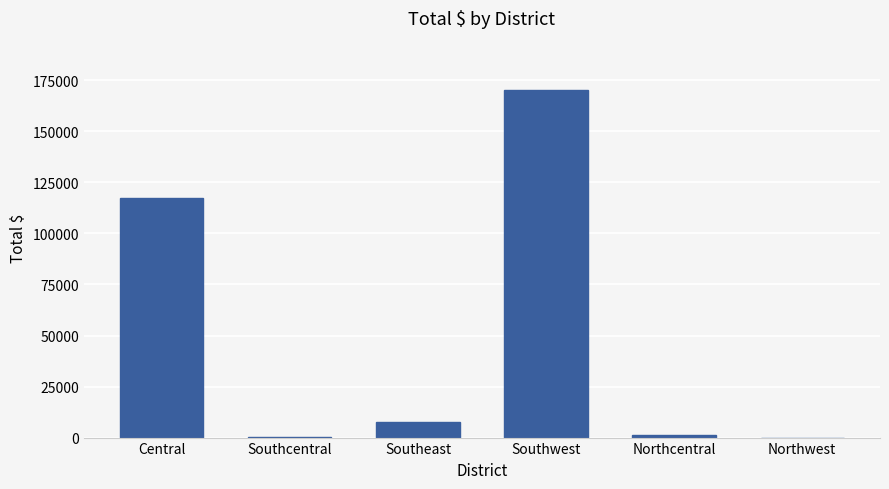

Which category has the highest value across all series?

Southwest